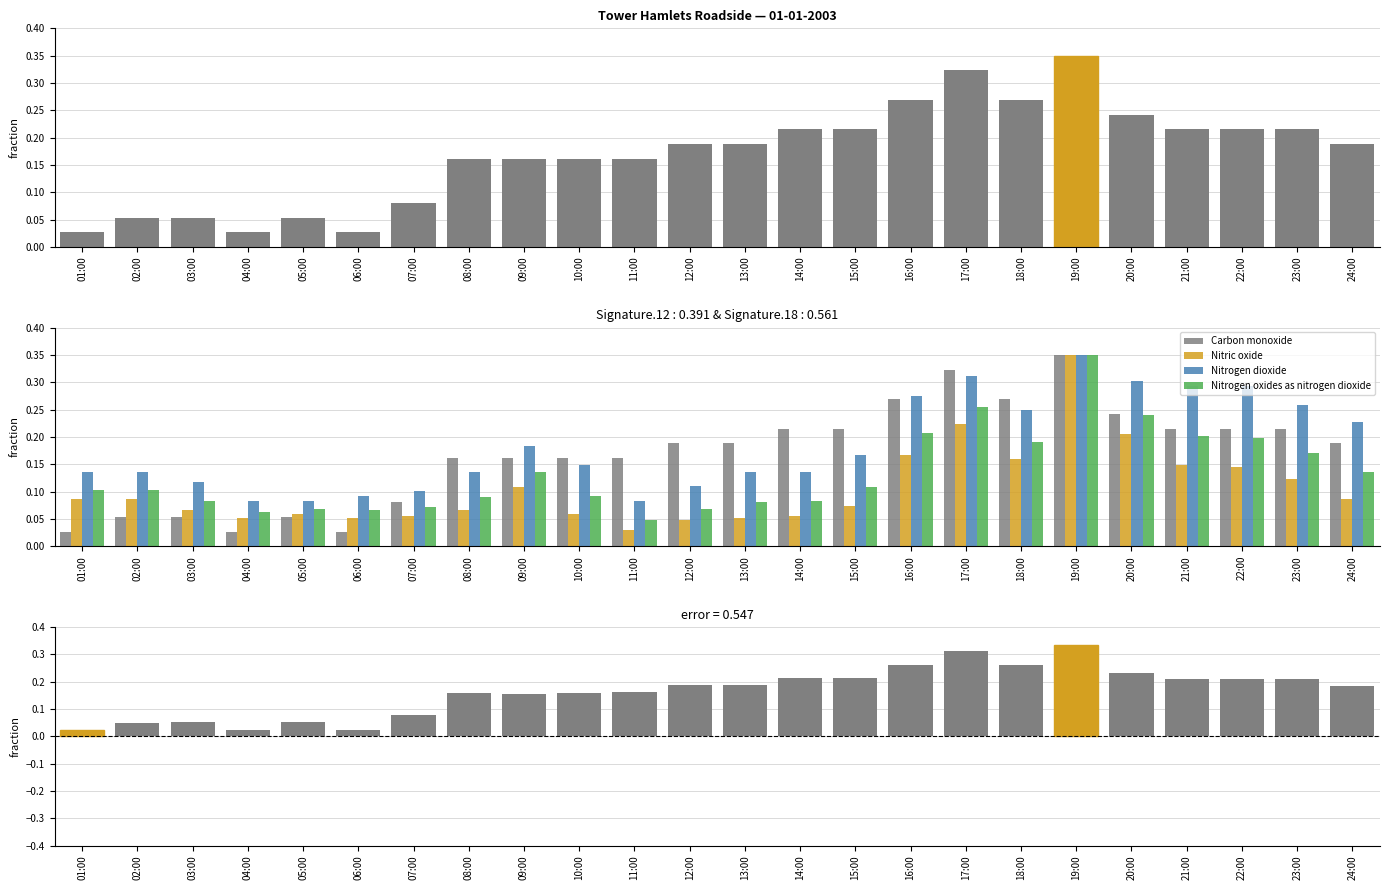

What is the label of the 15th bar from the right?

10:00